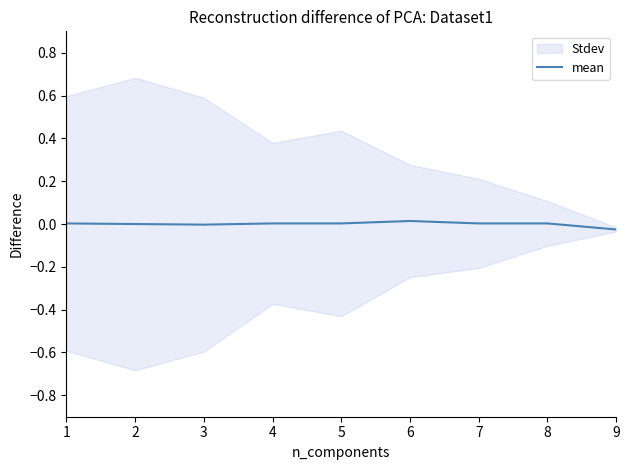

Reading left to right, extract all data points from this chart.

1=0.0	2=0.0	3=-0.0	4=0.0	5=0.0	6=0.0	7=0.0	8=0.0	9=-0.0